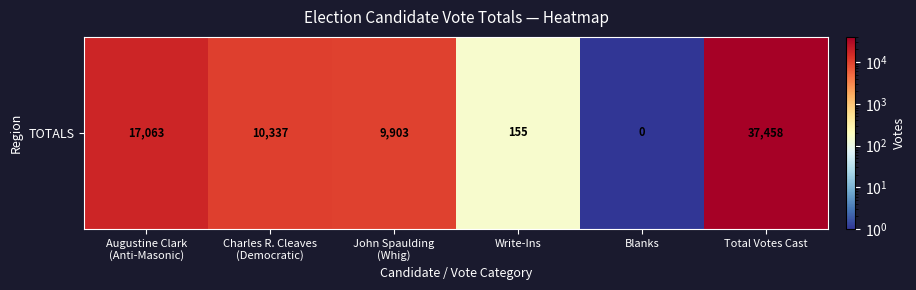

What is the minimum value shown in the chart?

0.5